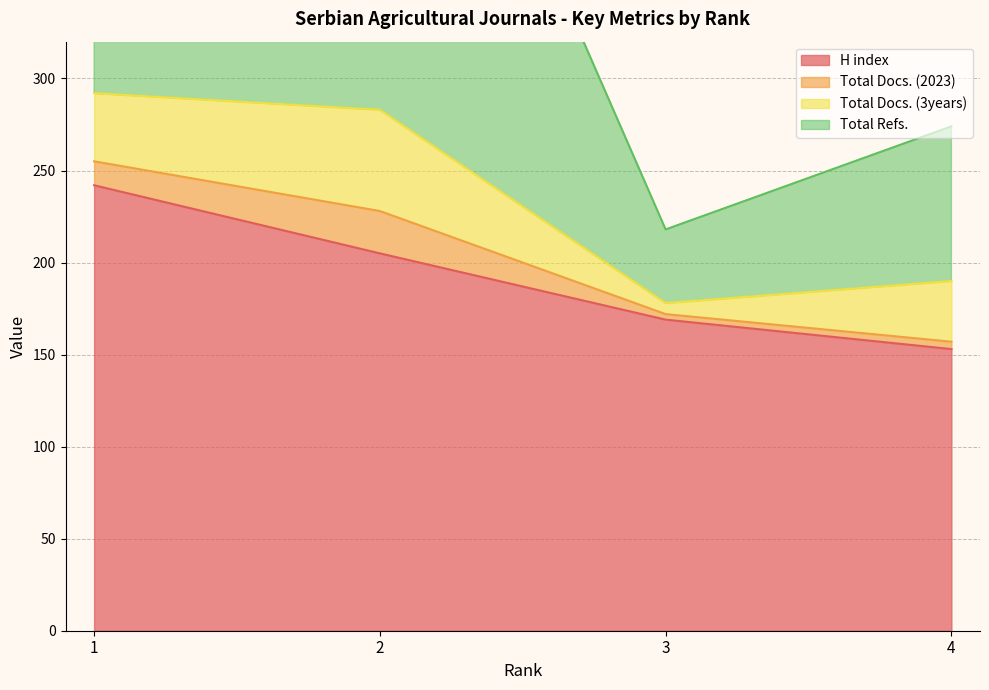

List the labels in order of H index value, largest first.

1, 2, 3, 4